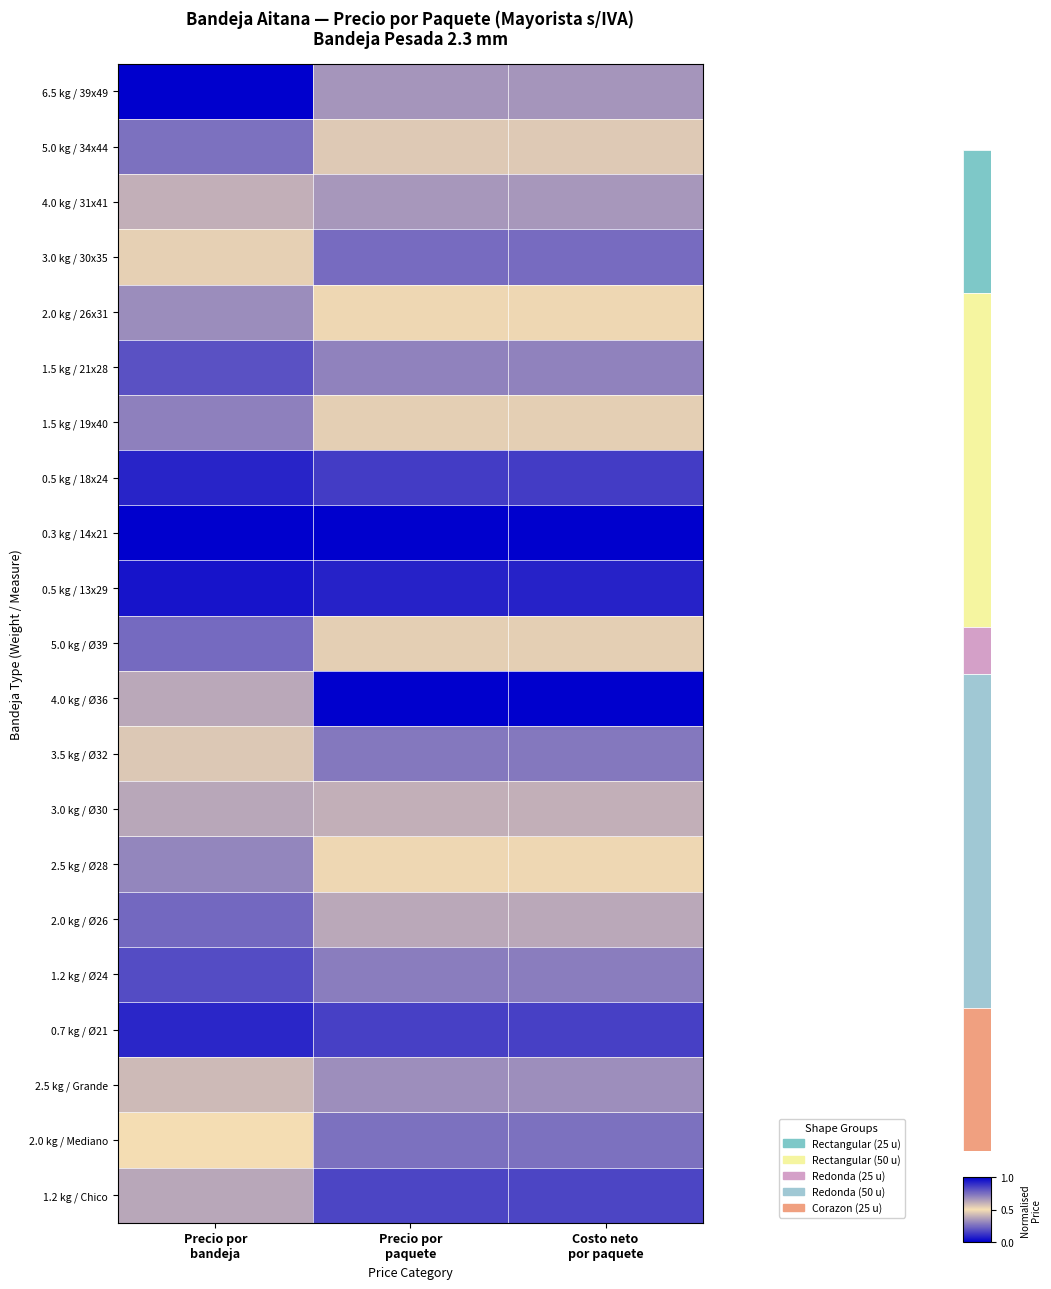

What is the lowest value of the 5.0 kg / Ø39 series?

0.5